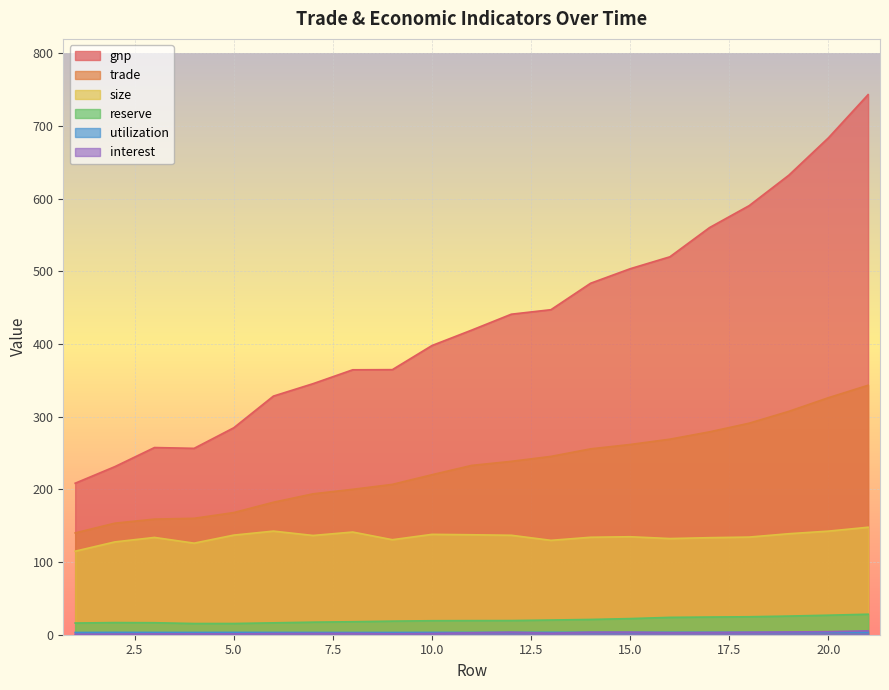

How many lines are shown in the chart?

6